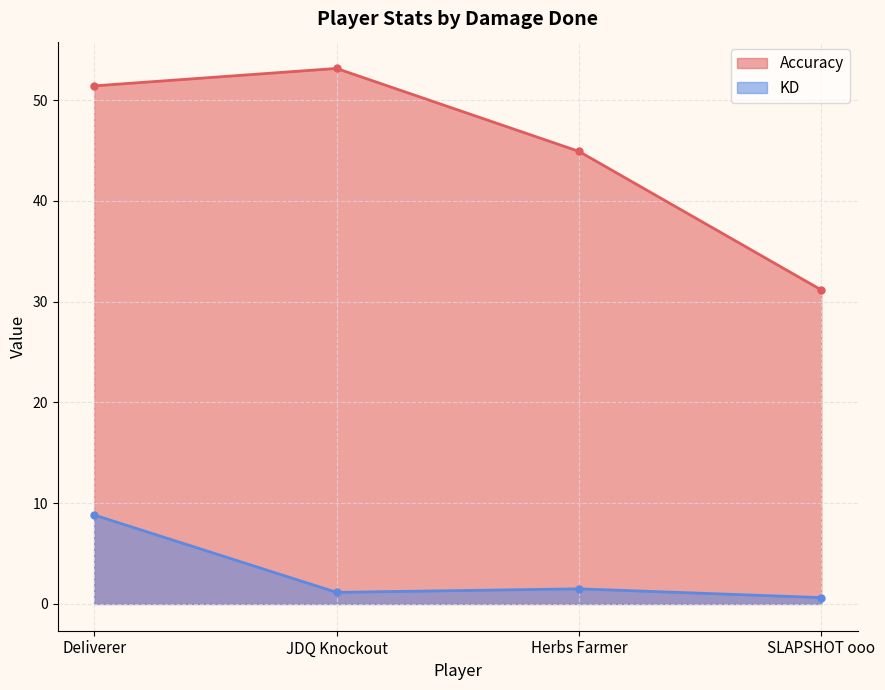

At how many categories does at least one series exceed 35?

3